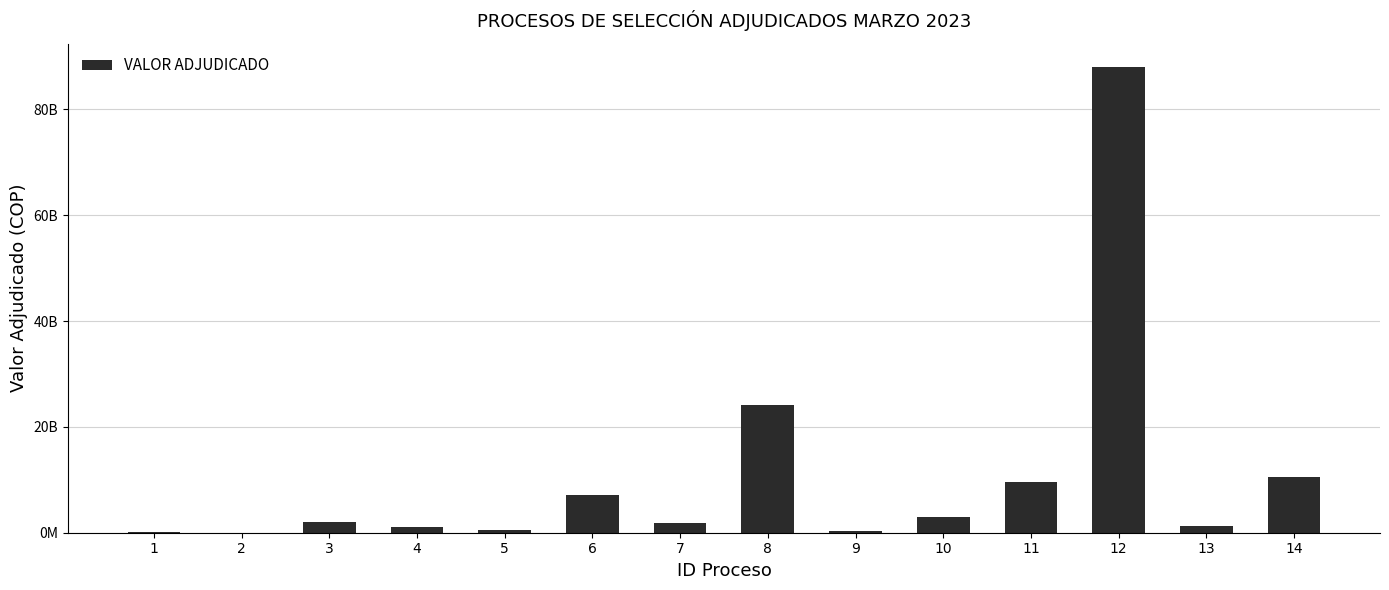

What is the difference between the second highest and second lowest values?

24058718888